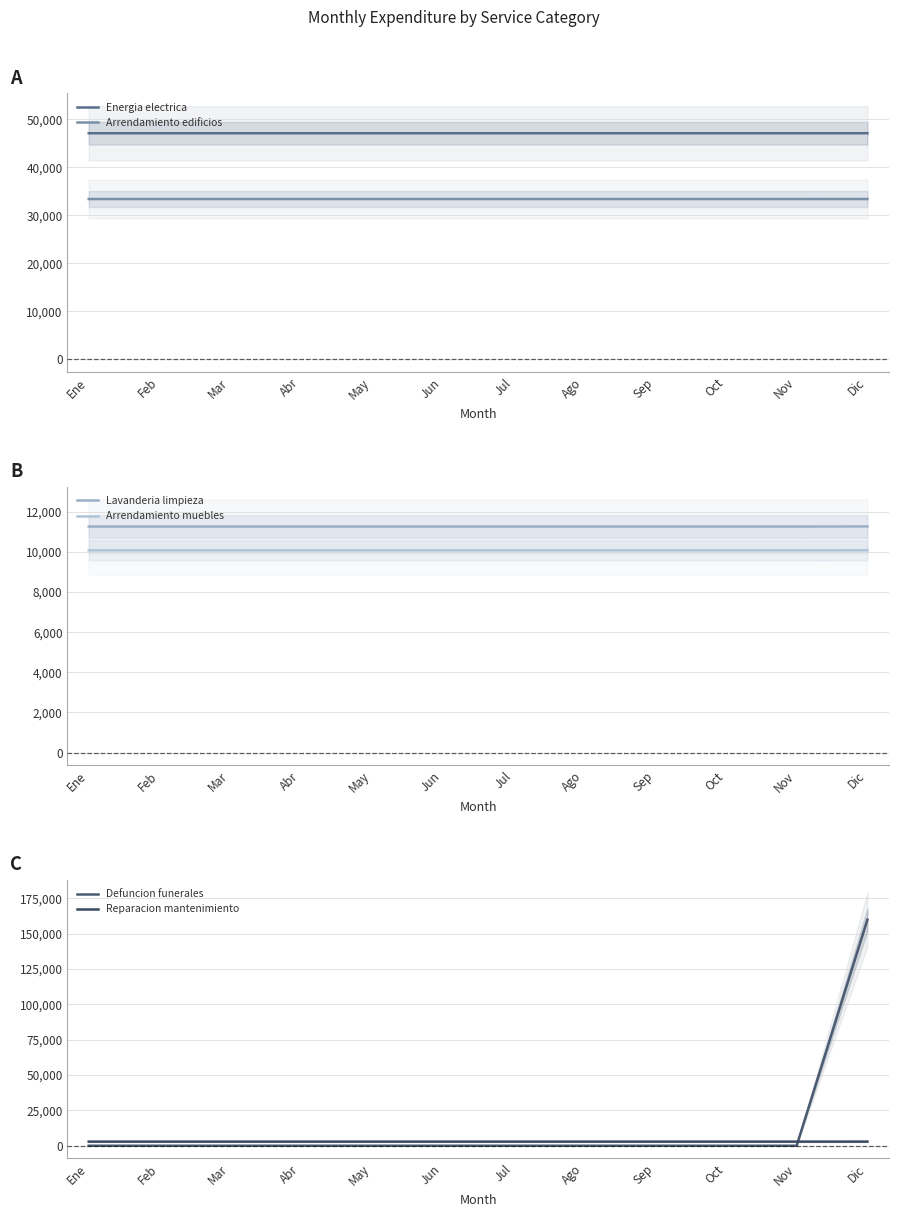

What is the difference between the maximum and minimum values in the Arrendamiento muebles series?

5